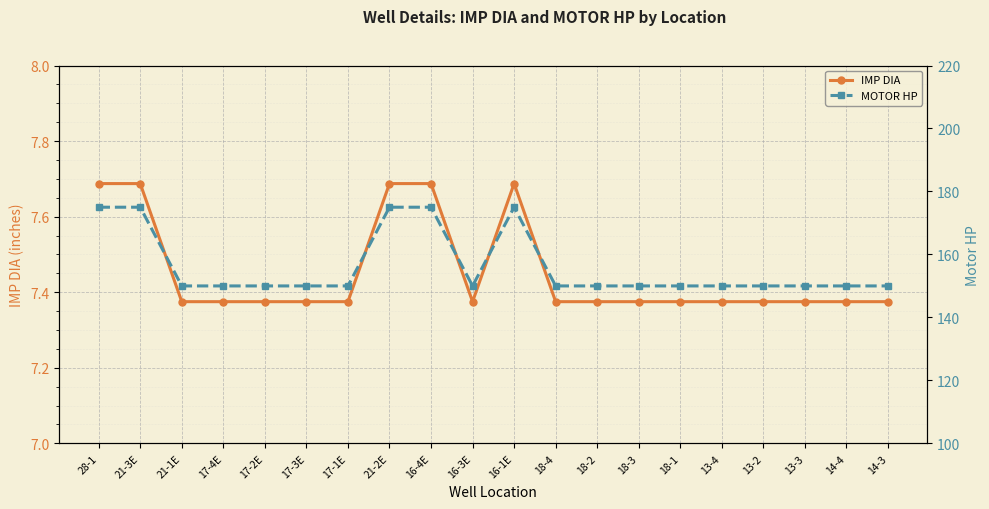

Rank the series by their maximum value, from lowest to highest.

IMP DIA, MOTOR HP